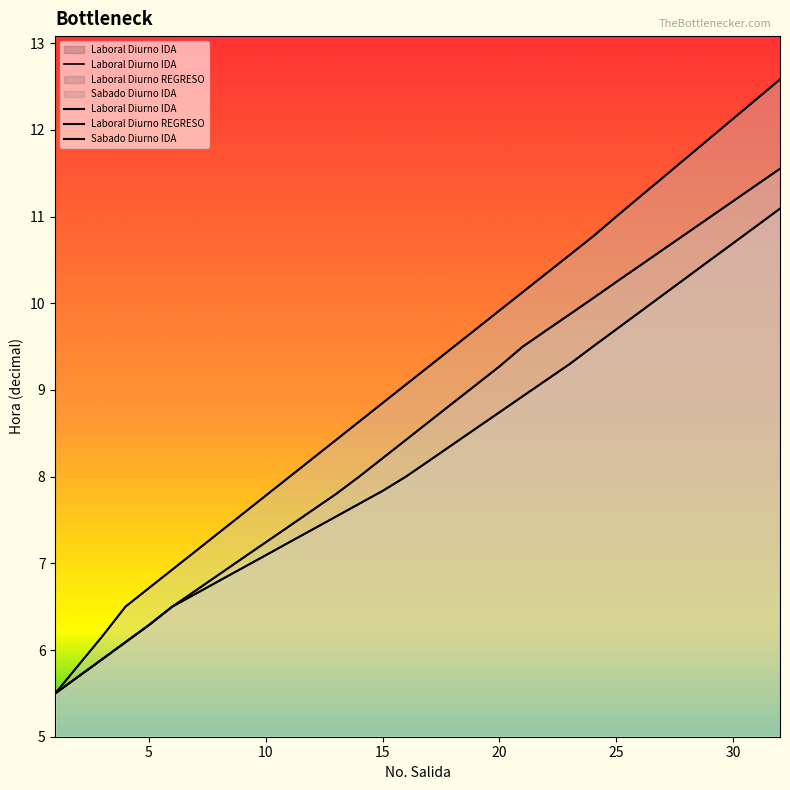

True or false: Sabado Diurno IDA has more than 2 points higher than both neighbors.

False